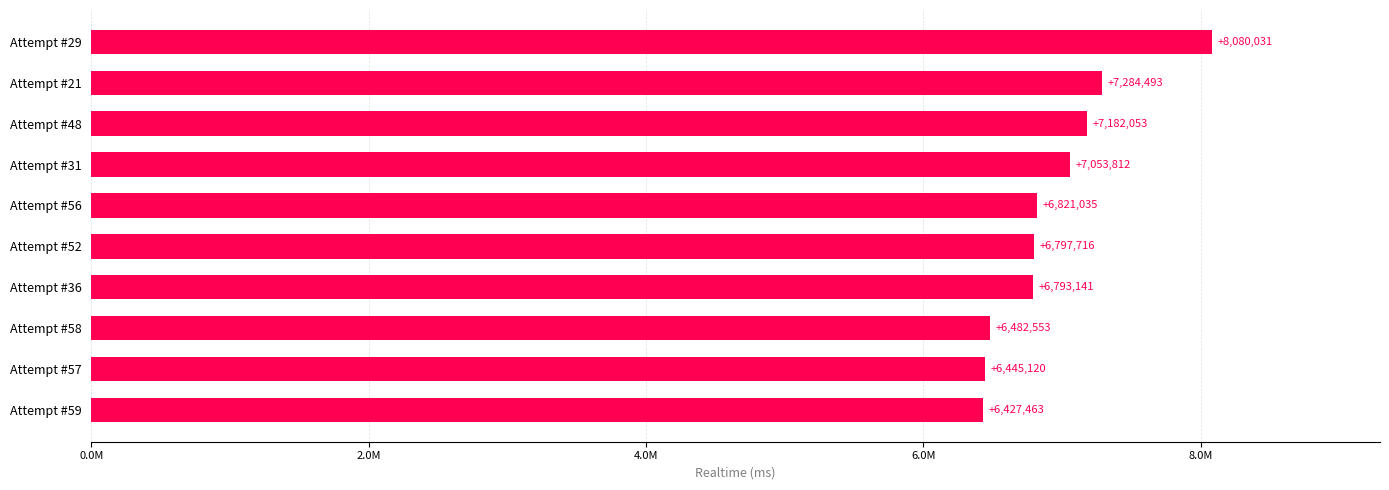

Which label corresponds to the largest value in the chart?

Attempt #29